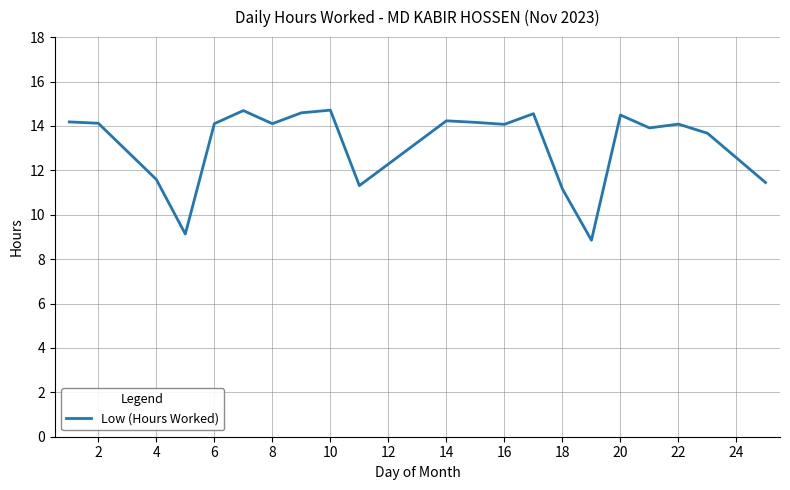

What is the difference between the maximum and minimum values?

5.9